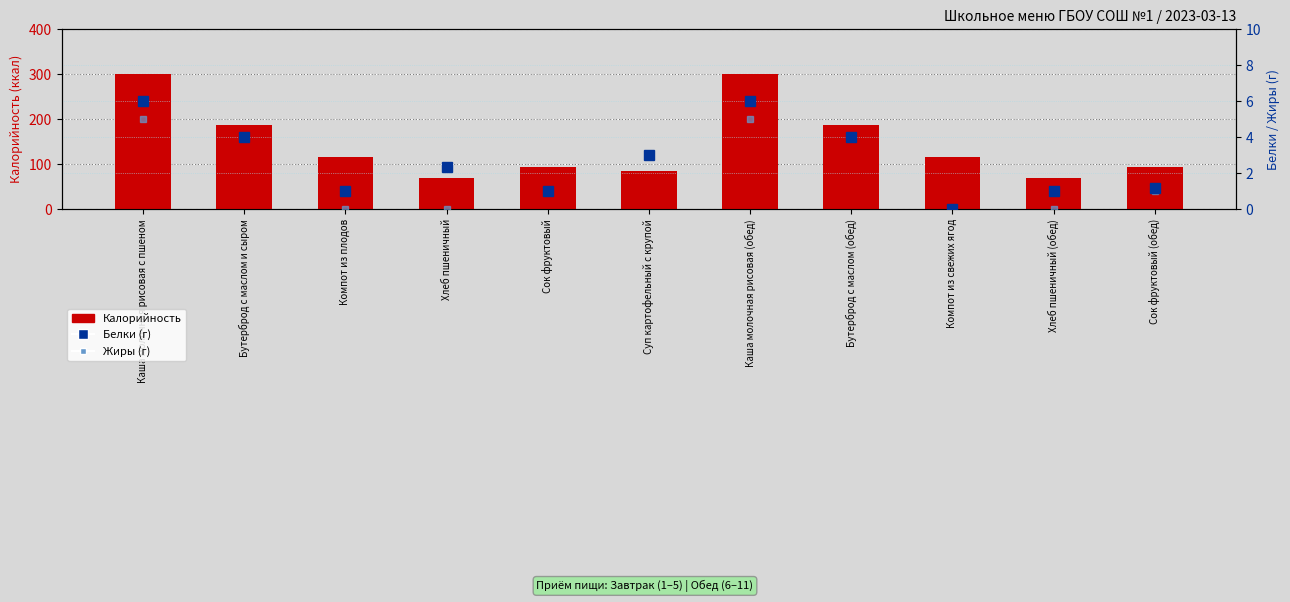

Reading right to left, extract all data points from this chart.

Калорийность: Сок фруктовый (обед)=94.0	Хлеб пшеничный (обед)=70.0	Компот из свежих ягод=117.0	Бутерброд с маслом (обед)=188.0	Каша молочная рисовая (обед)=300.0	Суп картофельный с крупой=85.8	Сок фруктовый=94.0	Хлеб пшеничный=70.1	Компот из плодов=117.0	Бутерброд с маслом и сыром=188.0	Каша молочная рисовая с пшеном=300.0
Белки (г): Сок фруктовый (обед)=1.2	Хлеб пшеничный (обед)=1.0	Компот из свежих ягод=0.0	Бутерброд с маслом (обед)=4.0	Каша молочная рисовая (обед)=6.0	Суп картофельный с крупой=3.0	Сок фруктовый=1.0	Хлеб пшеничный=2.4	Компот из плодов=1.0	Бутерброд с маслом и сыром=4.0	Каша молочная рисовая с пшеном=6.0
Жиры (г): Сок фруктовый (обед)=1.0	Хлеб пшеничный (обед)=0.0	Компот из свежих ягод=0.0	Бутерброд с маслом (обед)=4.0	Каша молочная рисовая (обед)=5.0	Суп картофельный с крупой=3.0	Сок фруктовый=1.0	Хлеб пшеничный=0.0	Компот из плодов=0.0	Бутерброд с маслом и сыром=4.0	Каша молочная рисовая с пшеном=5.0